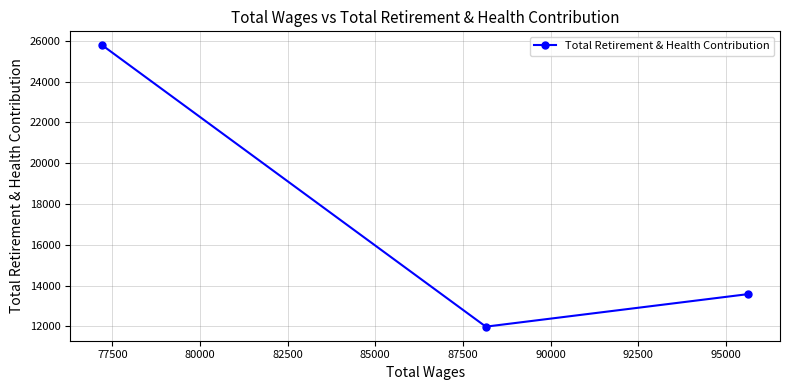

What is the difference between the maximum and minimum values?

13788